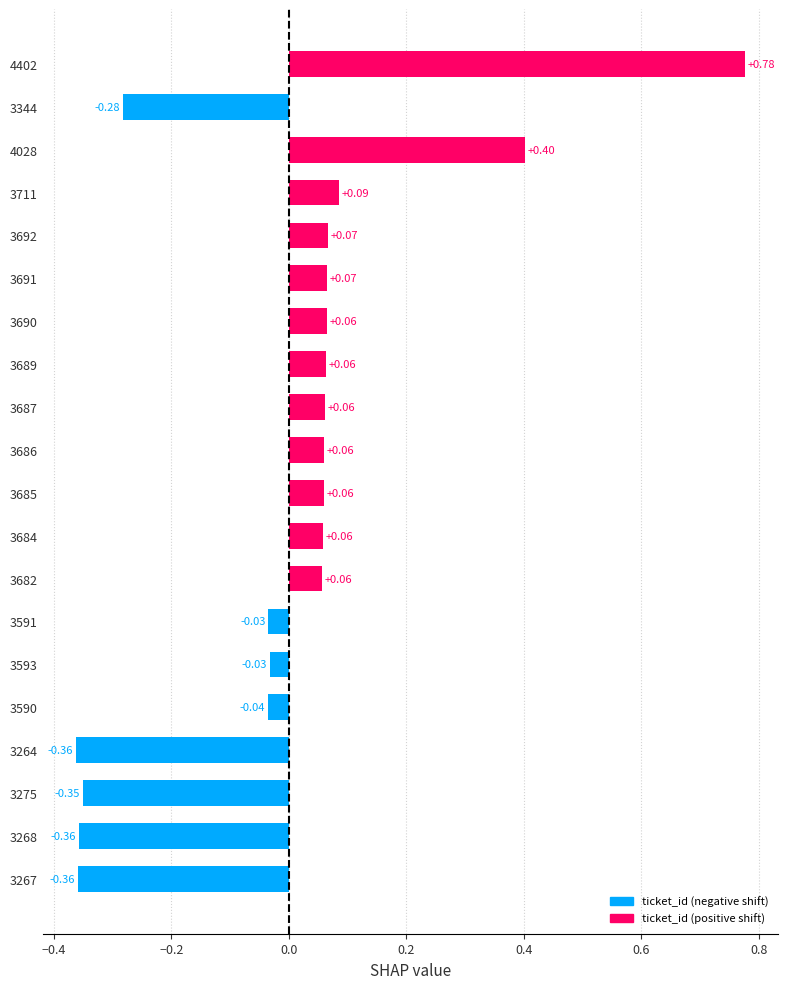

Which category has the lowest value across all series?

3264